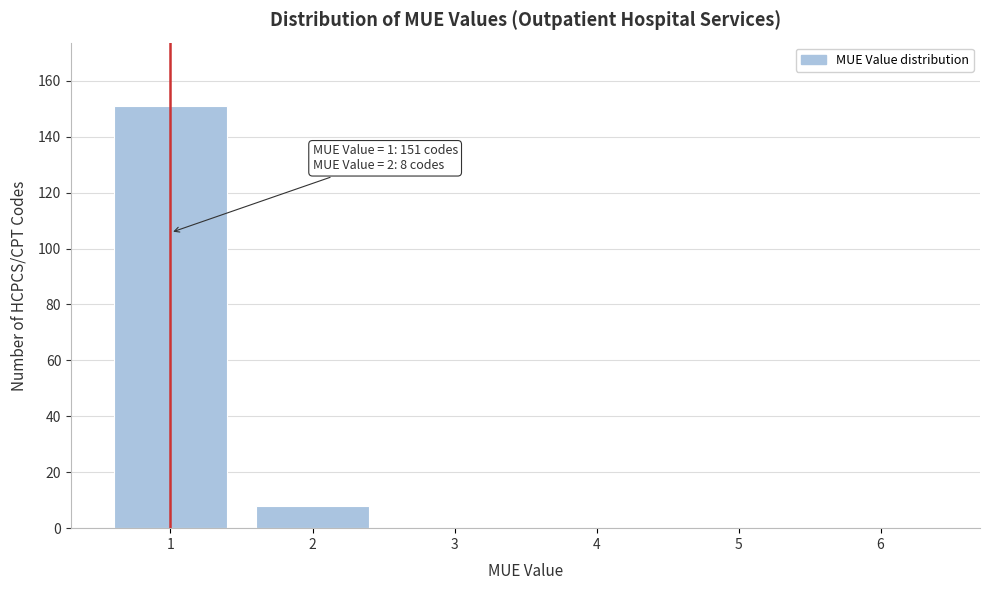

Over which range of the x-axis is the bar tallest?

0.5 to 1.5